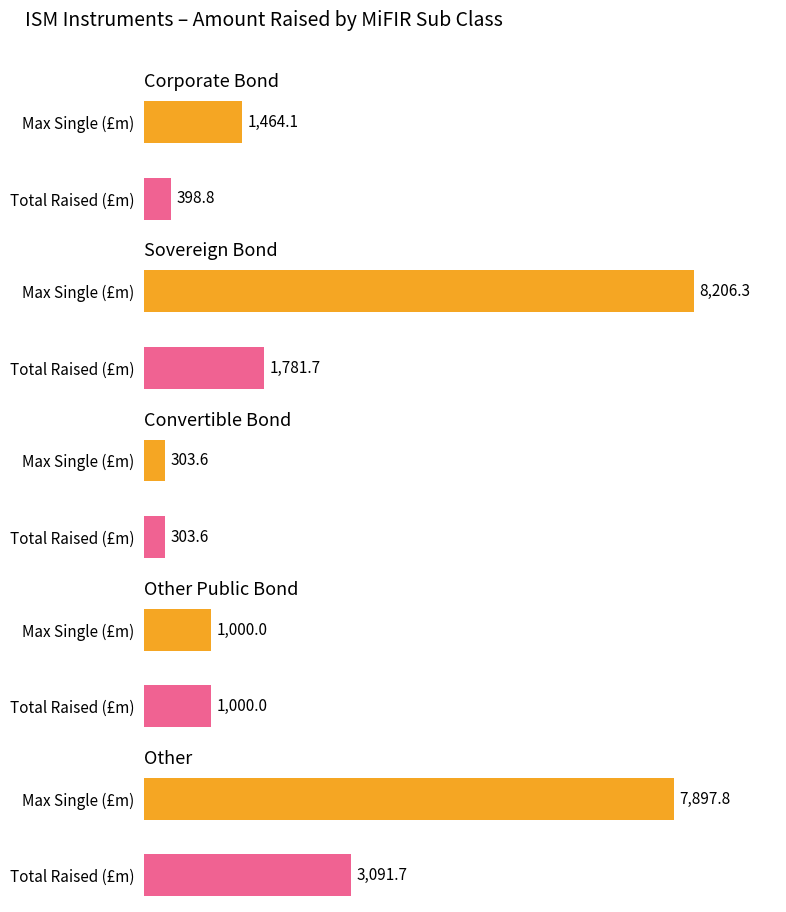

How many series are shown in this chart?

2